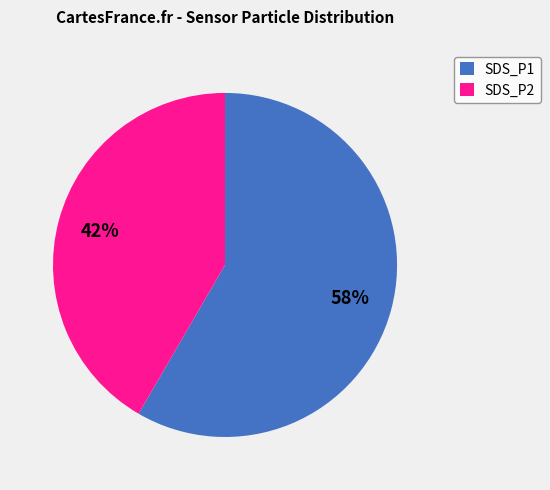

Is the sum of SDS_P1 and SDS_P2 greater than half?

Yes